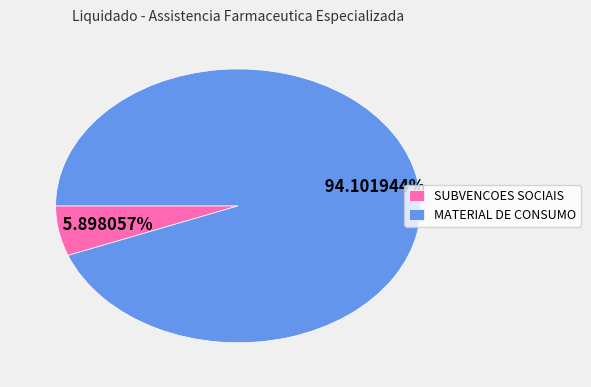

Is SUBVENCOES SOCIAIS the majority of the pie?

No